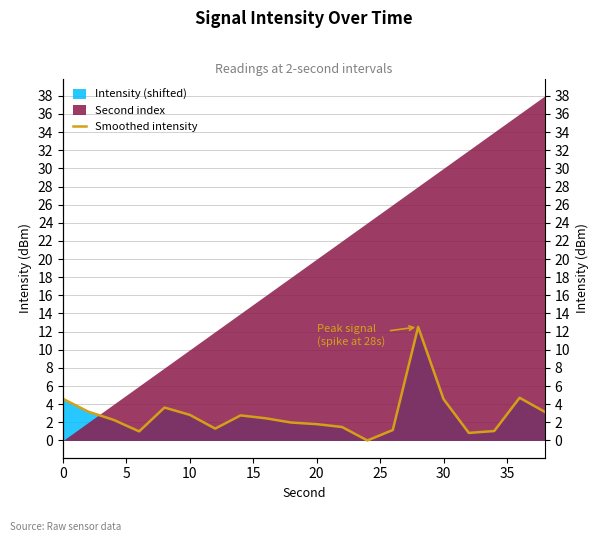

What is the greatest value displayed?

12.5